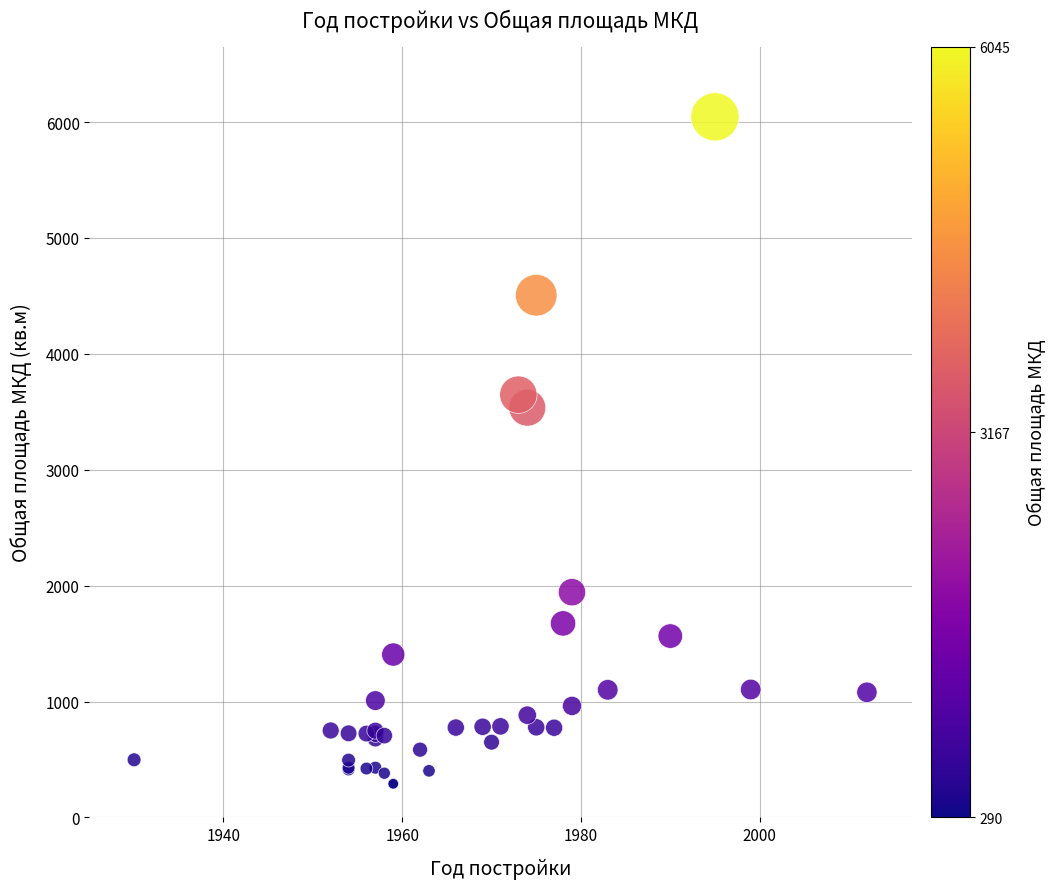

What Y value in the scatter plot is closest to 3167?

3535.3